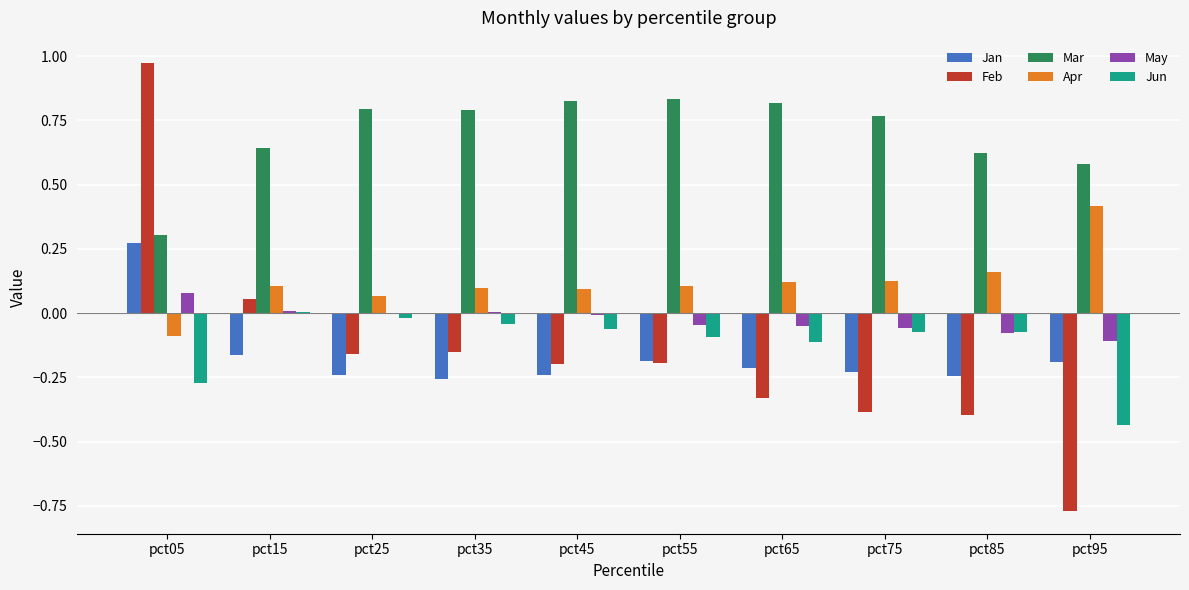

What is the total value across all series at pct95?

-0.5